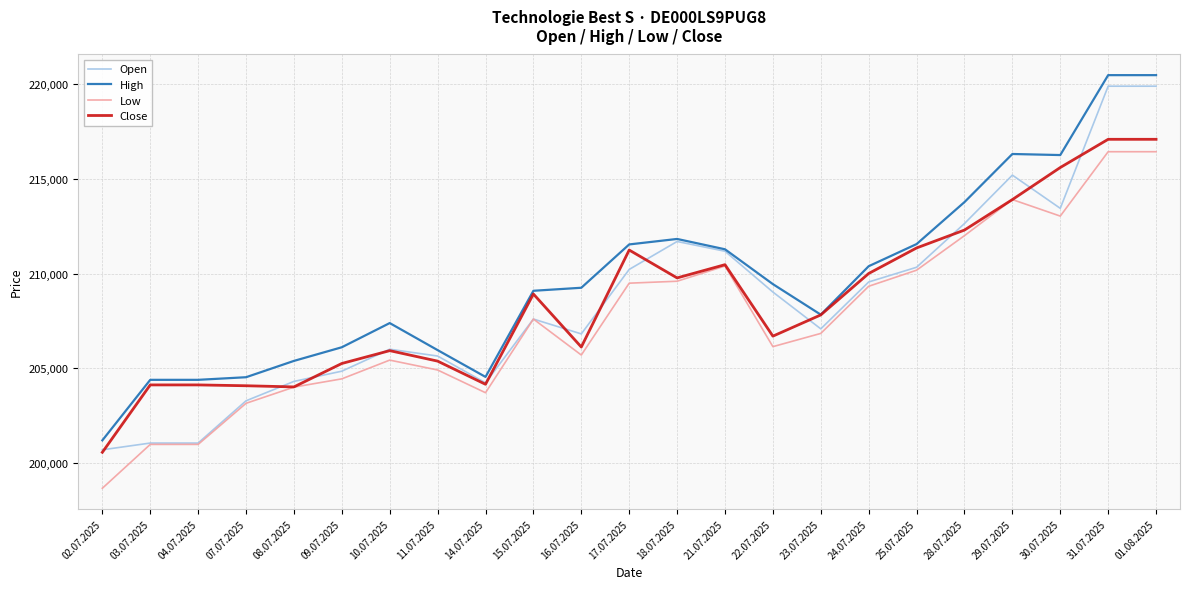

True or false: Low and High intersect in this chart.

False